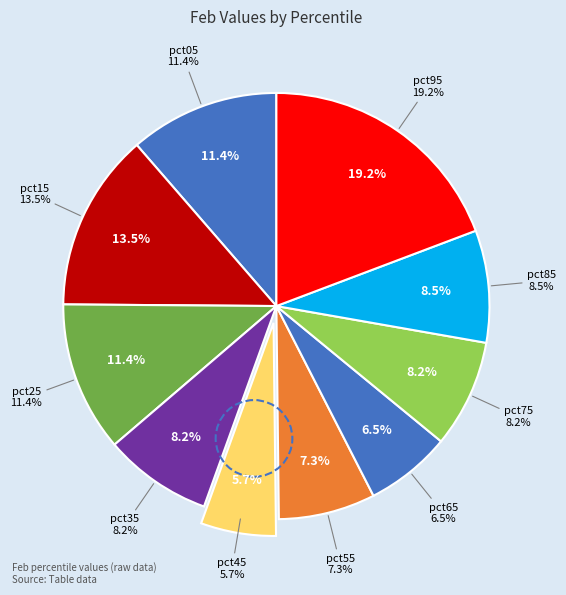

How many segments does this pie chart have?

10